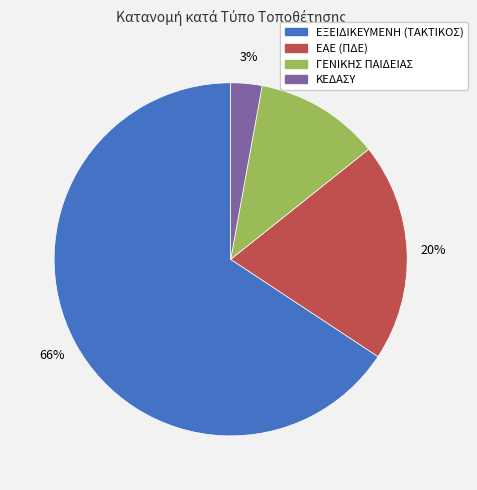

What is the ratio of the value at ΓΕΝΙΚΗΣ ΠΑΙΔΕΙΑΣ to the value at ΕΑΕ (ΠΔΕ)?

0.6